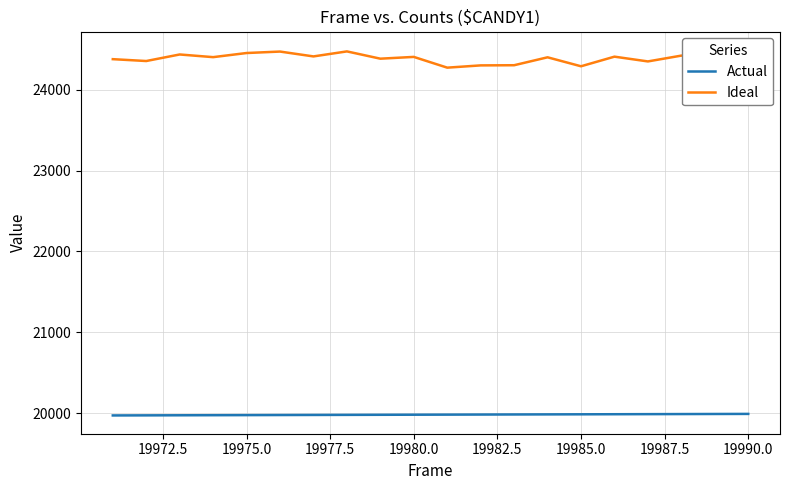

How many lines are shown in the chart?

2